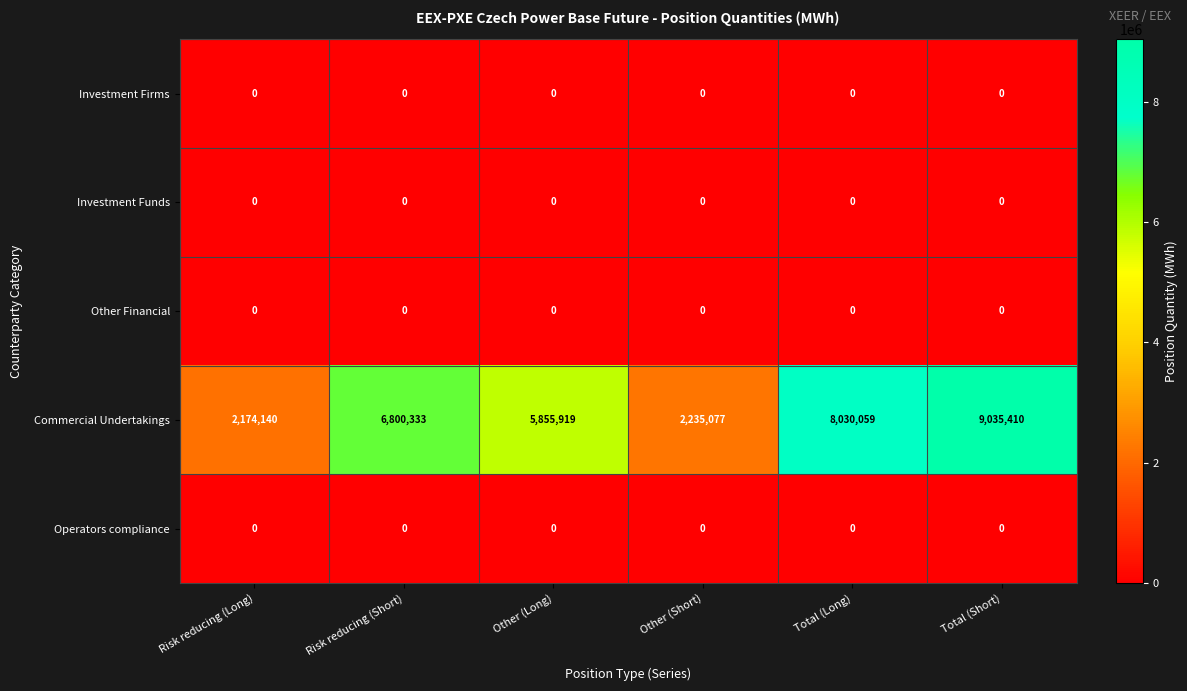

What is the difference between the second highest and second lowest values in the Commercial Undertakings series?

5794982